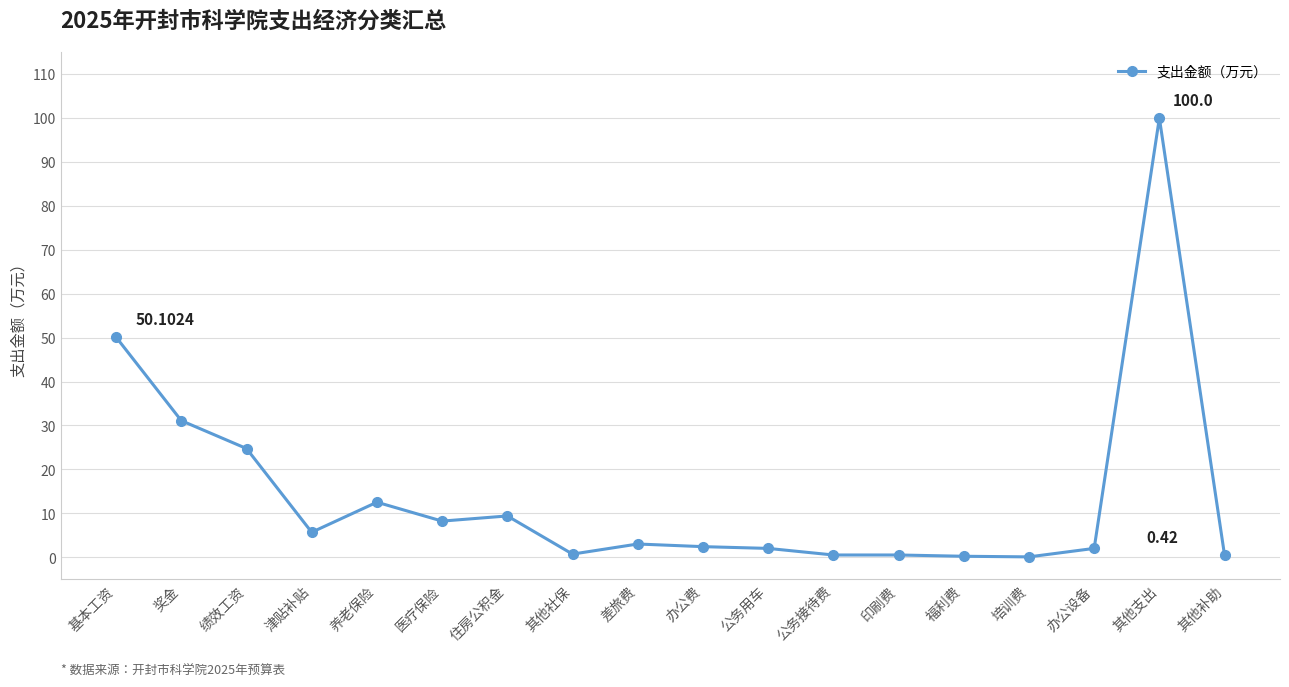

What position from the right is 绩效工资?

16